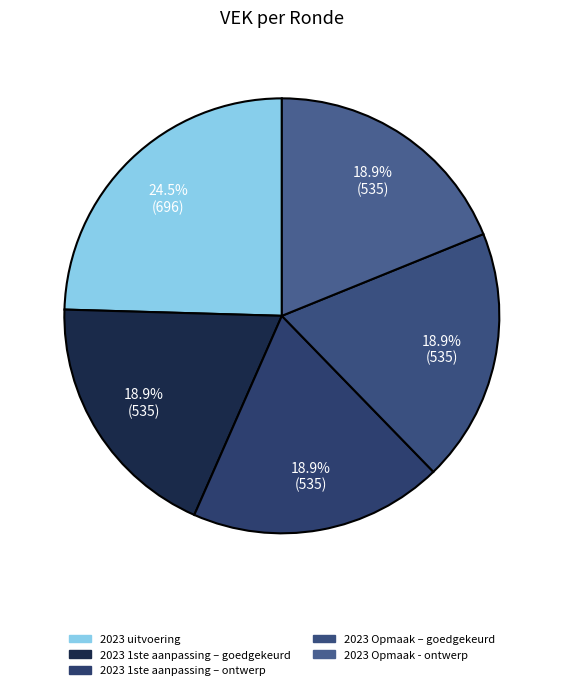

The 2023 1ste aanpassing – ontwerp slice represents 32% of the pie. True or false?

False